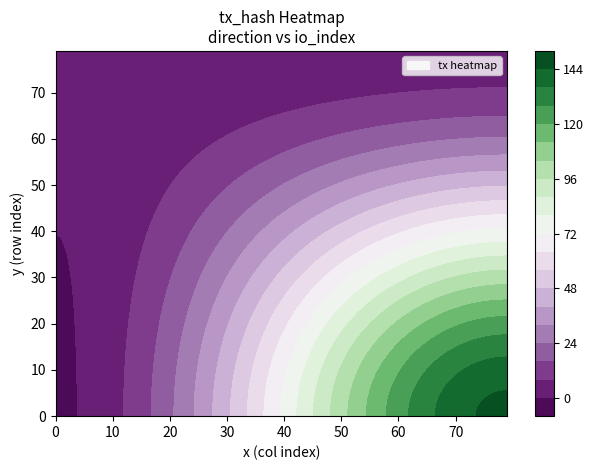

What is the smallest value displayed?

-1